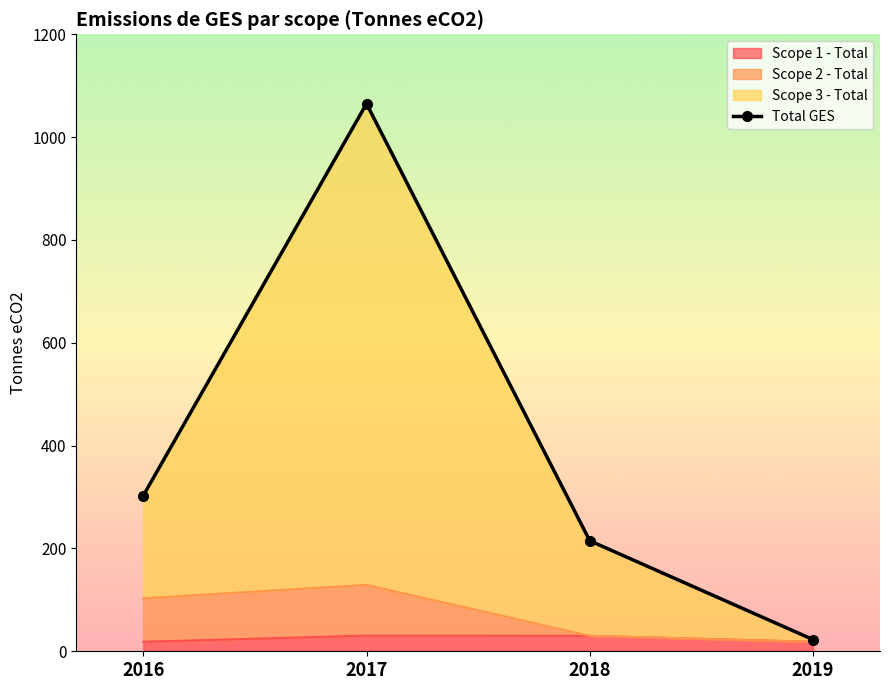

What is the ratio of the value at 2017 to the value at 2019?

46.9